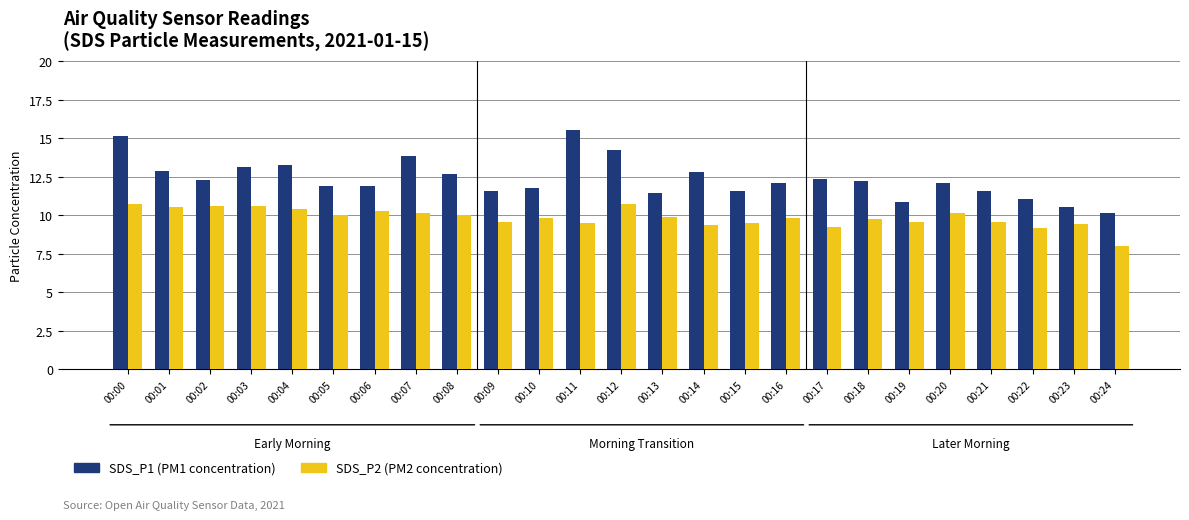

At which category is the sum across all series the highest?

00:00